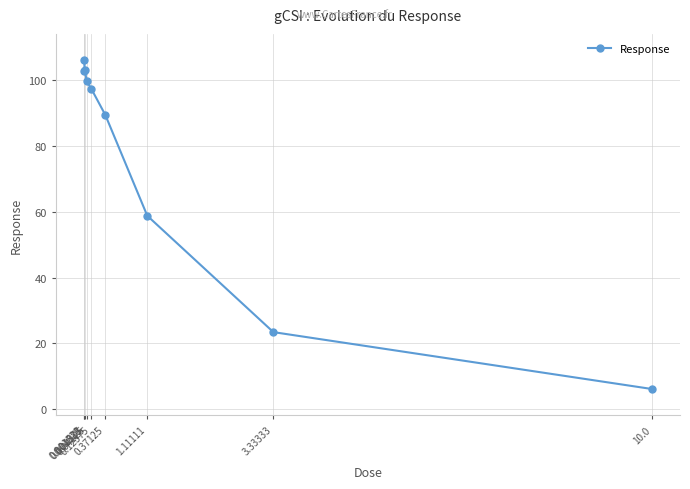

Does the chart have visible grid lines?

Yes